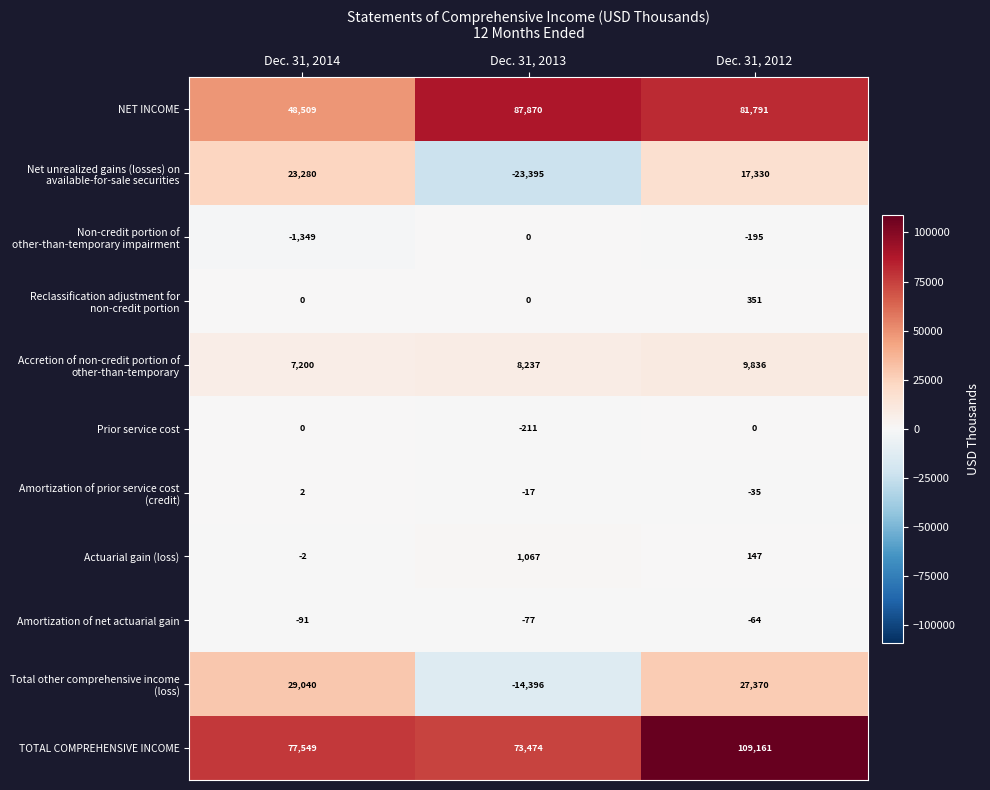

Where is Actuarial gain (loss) nearest to the value 532?

Dec. 31, 2012